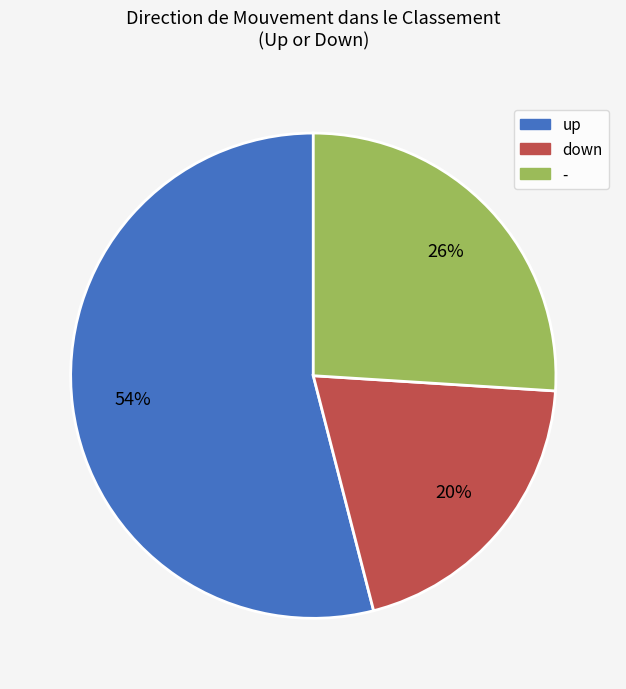

What is the ratio of the value at up to the value at down?

2.7